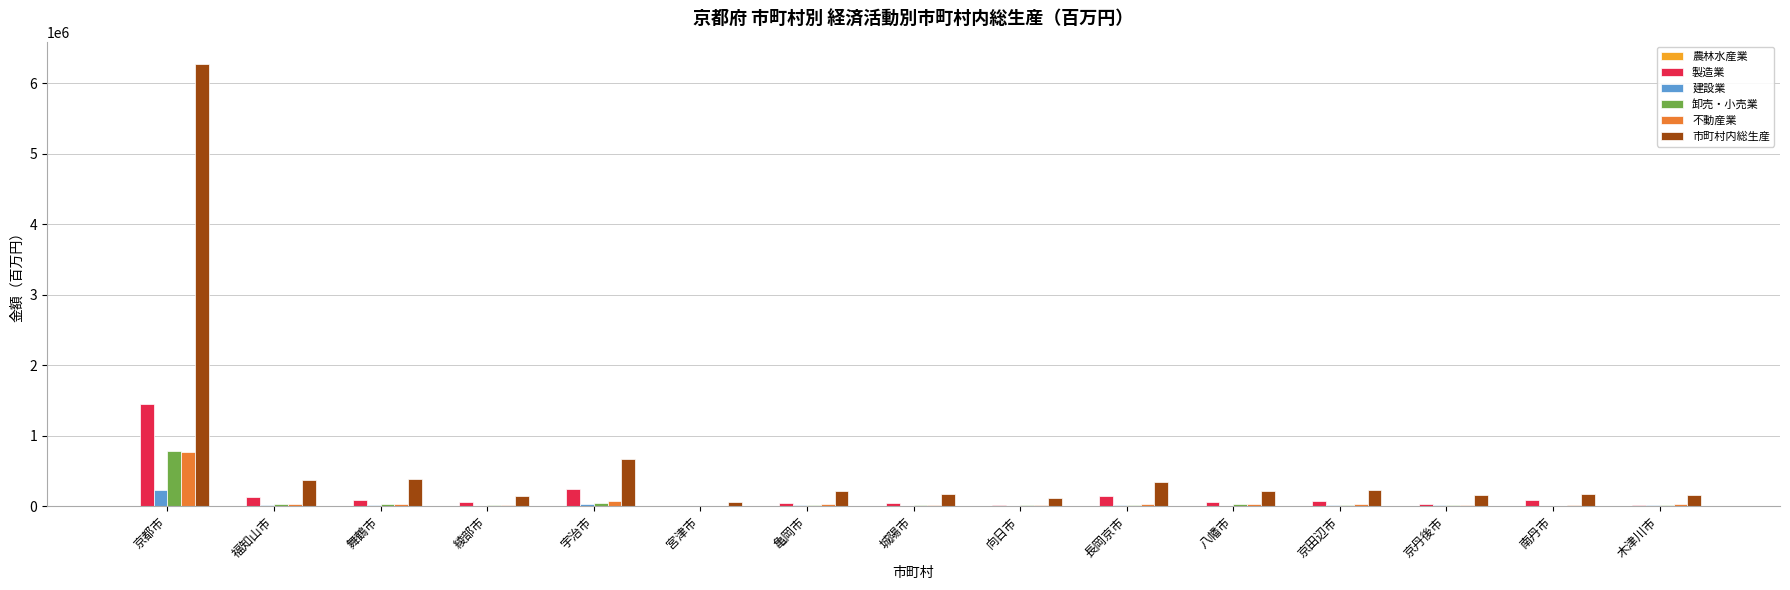

Which series has the largest total across all categories?

市町村内総生産